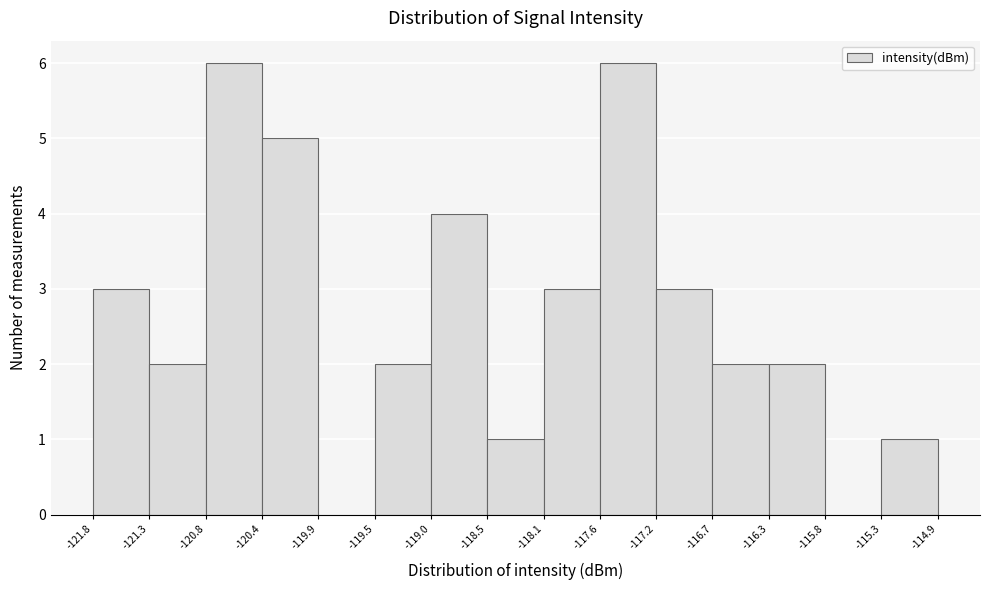

Reading left to right, list every bar in this chart as the range it spans on the x-axis followed by its height. The values are not printed on the chart, so give them approximately, as read against the axis.

-121.8 to -121.3: 3
-121.3 to -120.8: 2
-120.8 to -120.4: 6
-120.4 to -119.9: 5
-119.9 to -119.5: 0
-119.5 to -119.0: 2
-119.0 to -118.5: 4
-118.5 to -118.1: 1
-118.1 to -117.6: 3
-117.6 to -117.2: 6
-117.2 to -116.7: 3
-116.7 to -116.3: 2
-116.3 to -115.8: 2
-115.8 to -115.3: 0
-115.3 to -114.9: 1